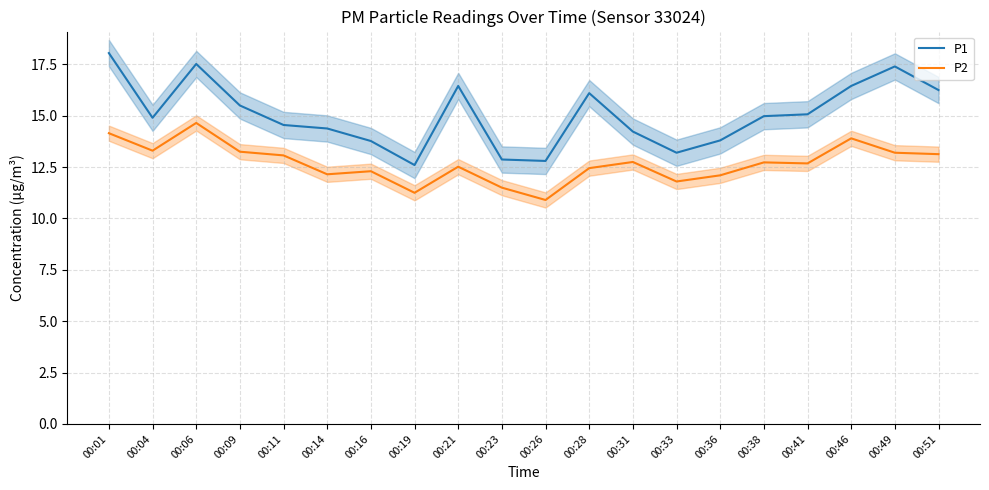

How many lines are shown in the chart?

2